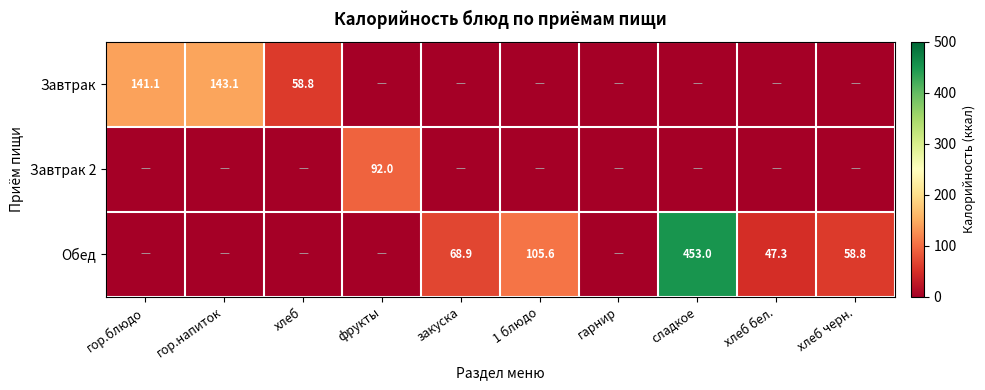

The value of Обед at хлеб бел. is 47.3. True or false?

True